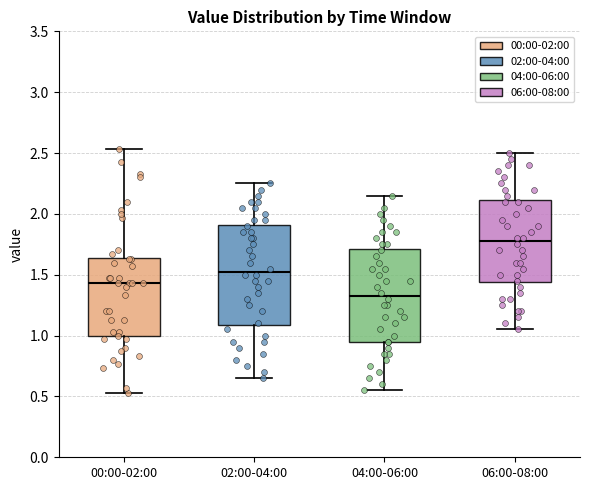

Which box's median line is the lowest?

04:00-06:00